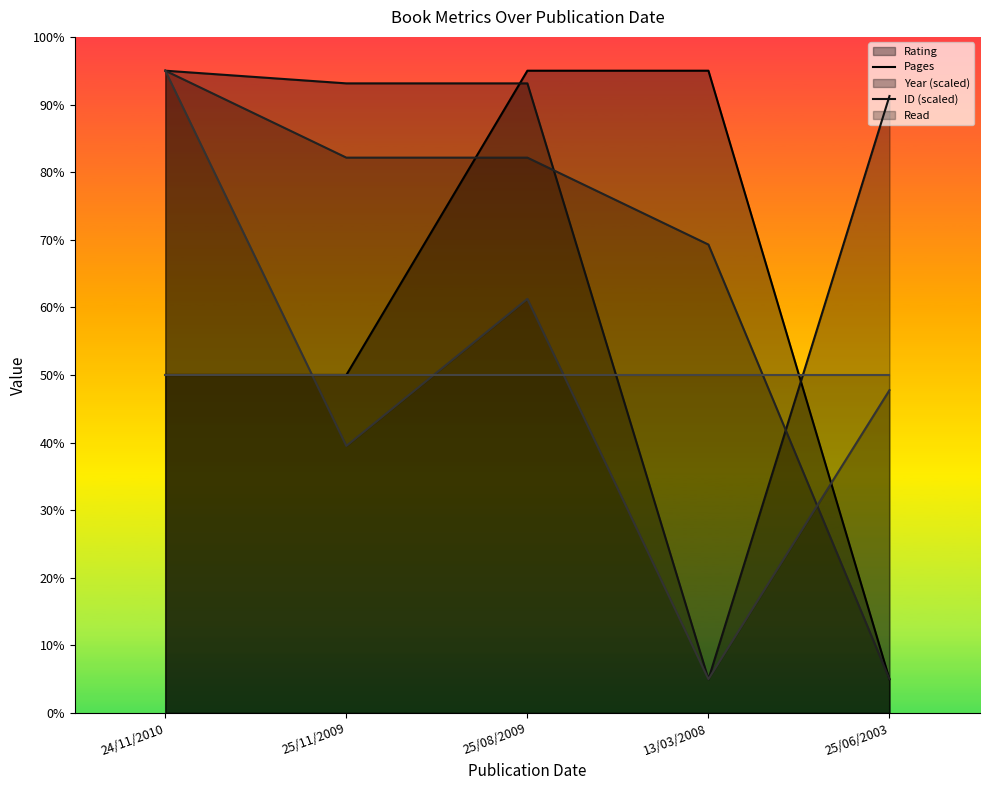

In ID (scaled) line, how many points are lower than both neighbors (excluding endpoints)?

2